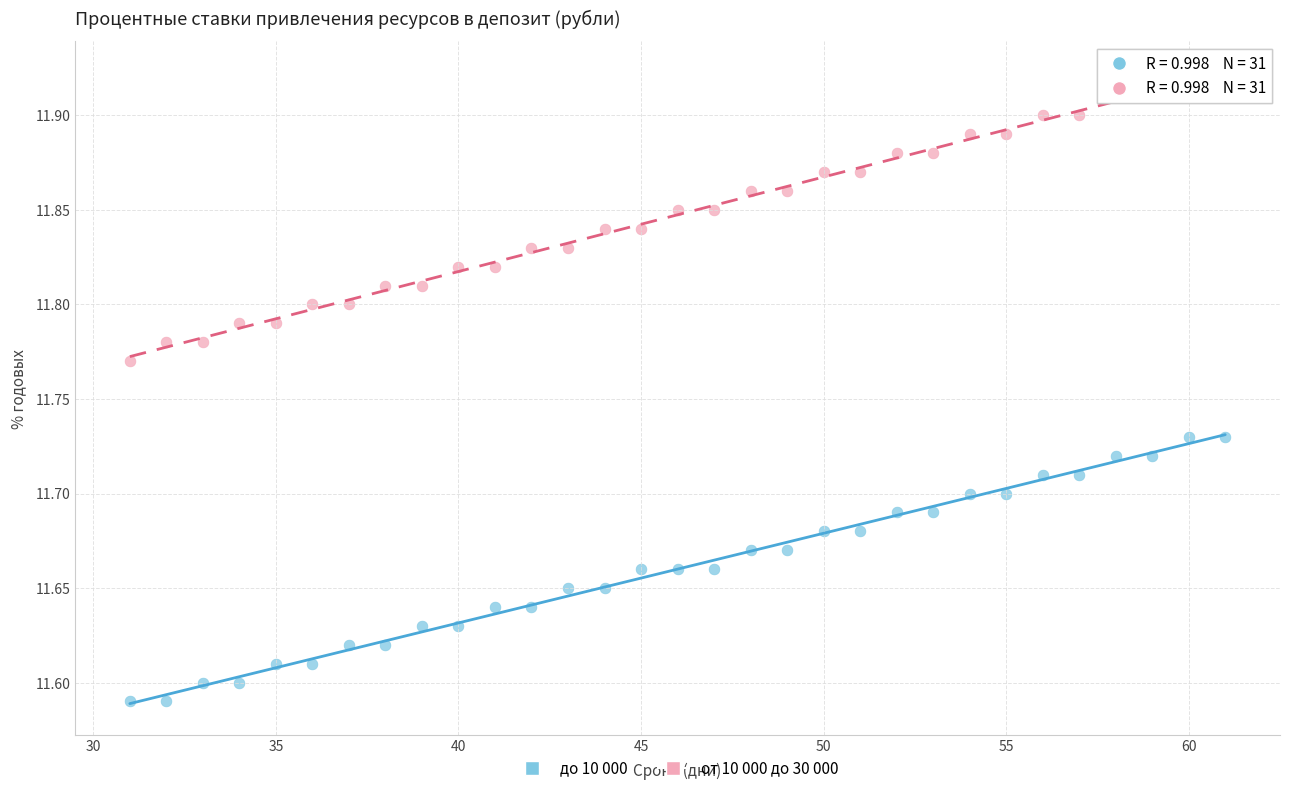

Which series contains the lowest Y value?

до 10 000